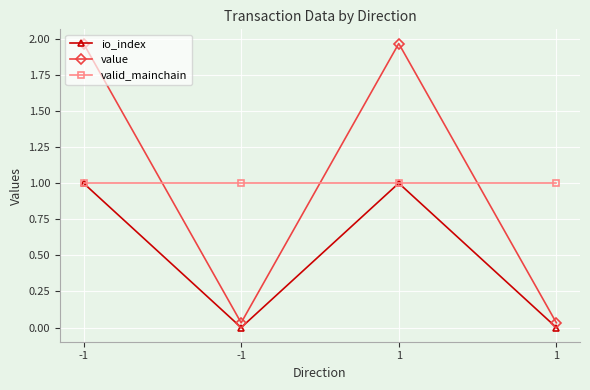

How many intersections are there between valid_mainchain and value?

3